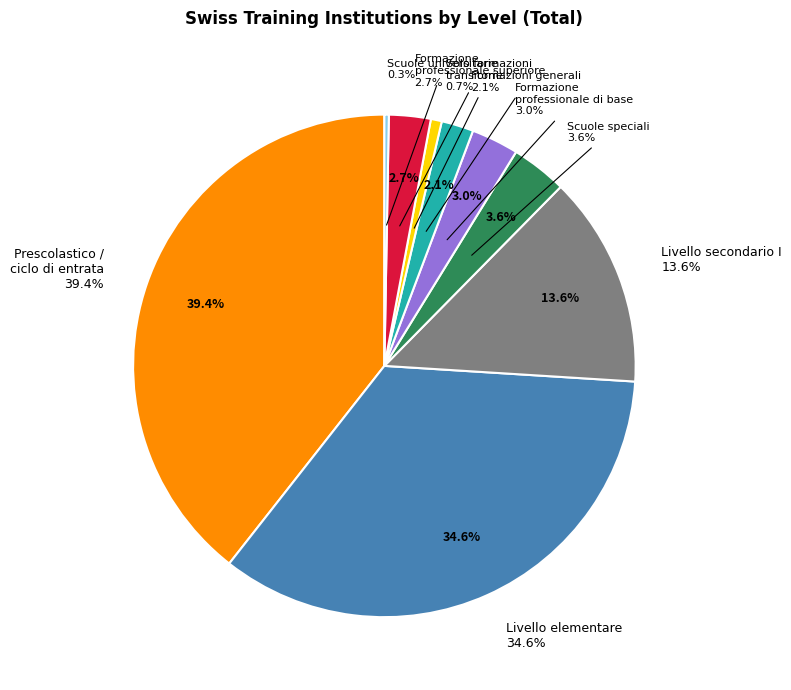

Is there a majority slice in this chart?

No